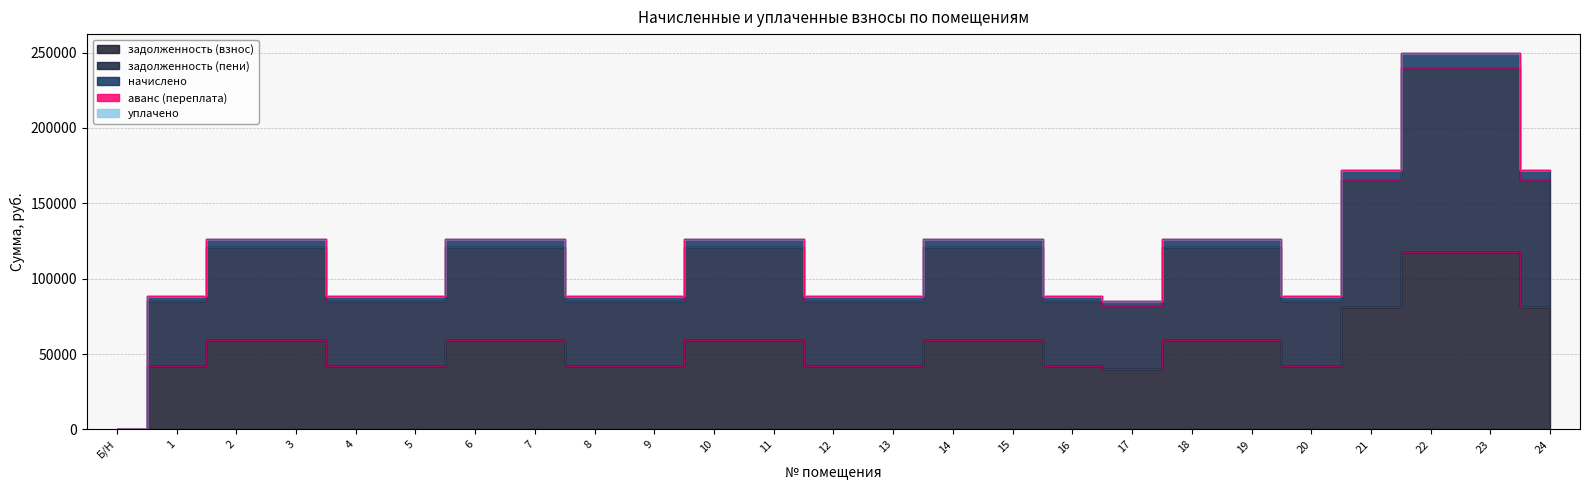

Is it true that задолженность (взнос) equals 69116.4 at 16?

False